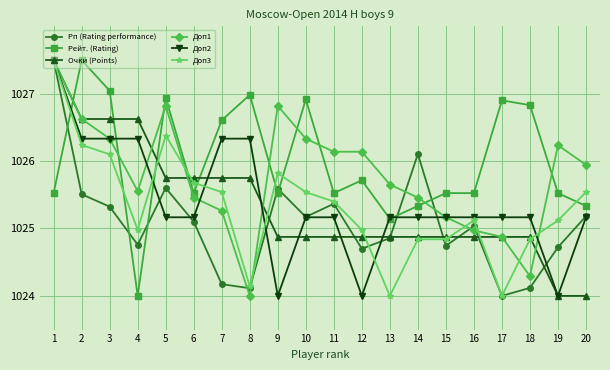

What is the highest value of the Рейт. (Rating) series?

1027.5